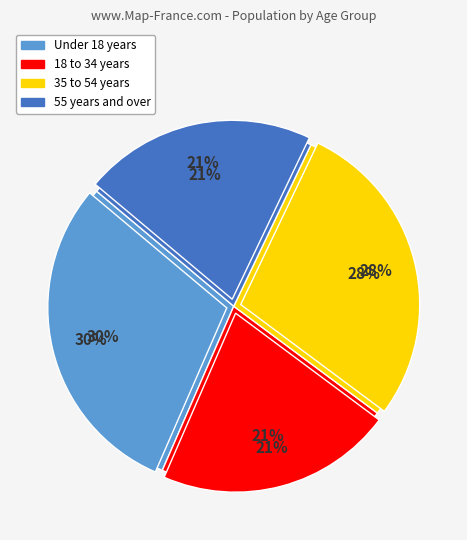

Is 21 years the majority of the pie?

No